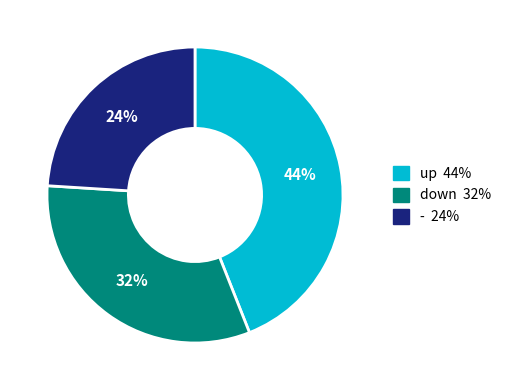

Approximately how many times larger is the value at up compared to down?

1.4